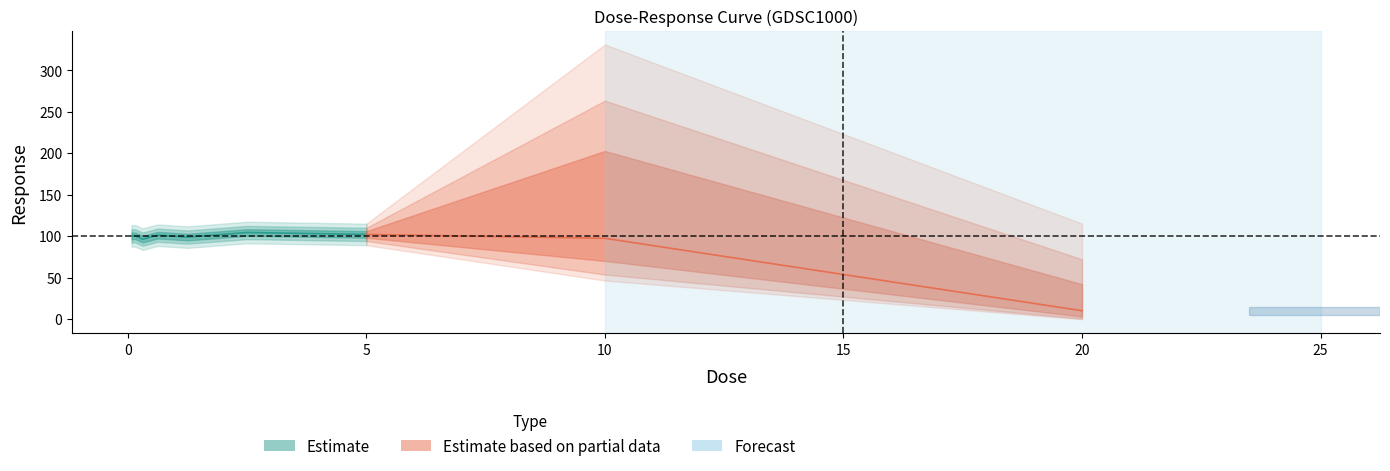

What is the sum of the values at 20.0 and 1.25?

108.8